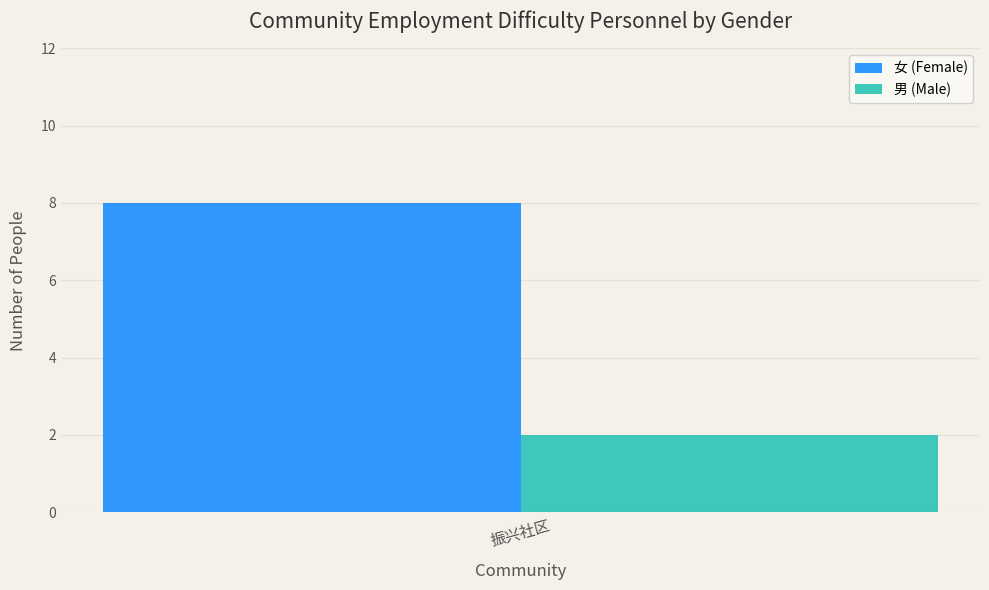

What is the spread (max minus min) of values at 振兴社区?

6